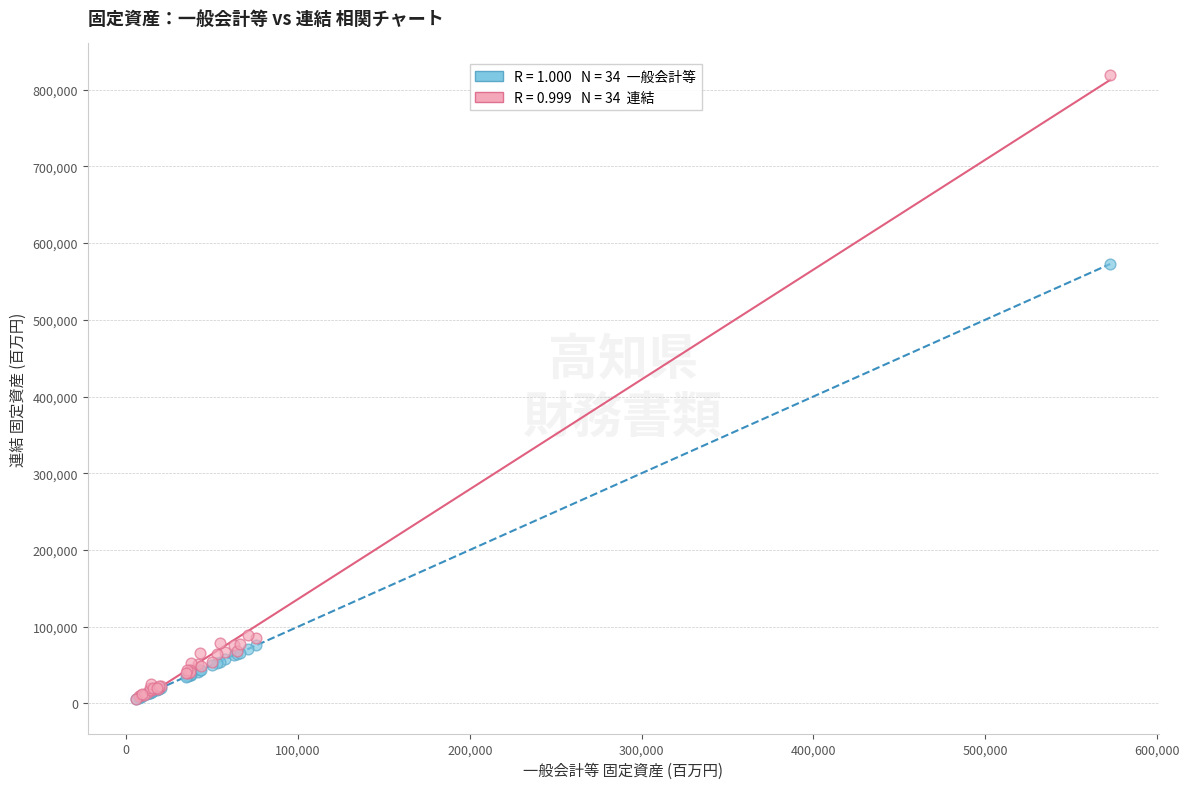

Across all series, what Y value is closest to 412650?

572747